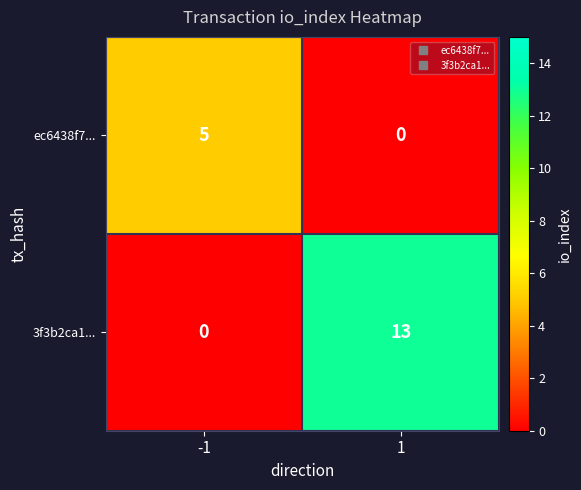

Rank the series by their average value, from highest to lowest.

3f3b2ca1..., ec6438f7...